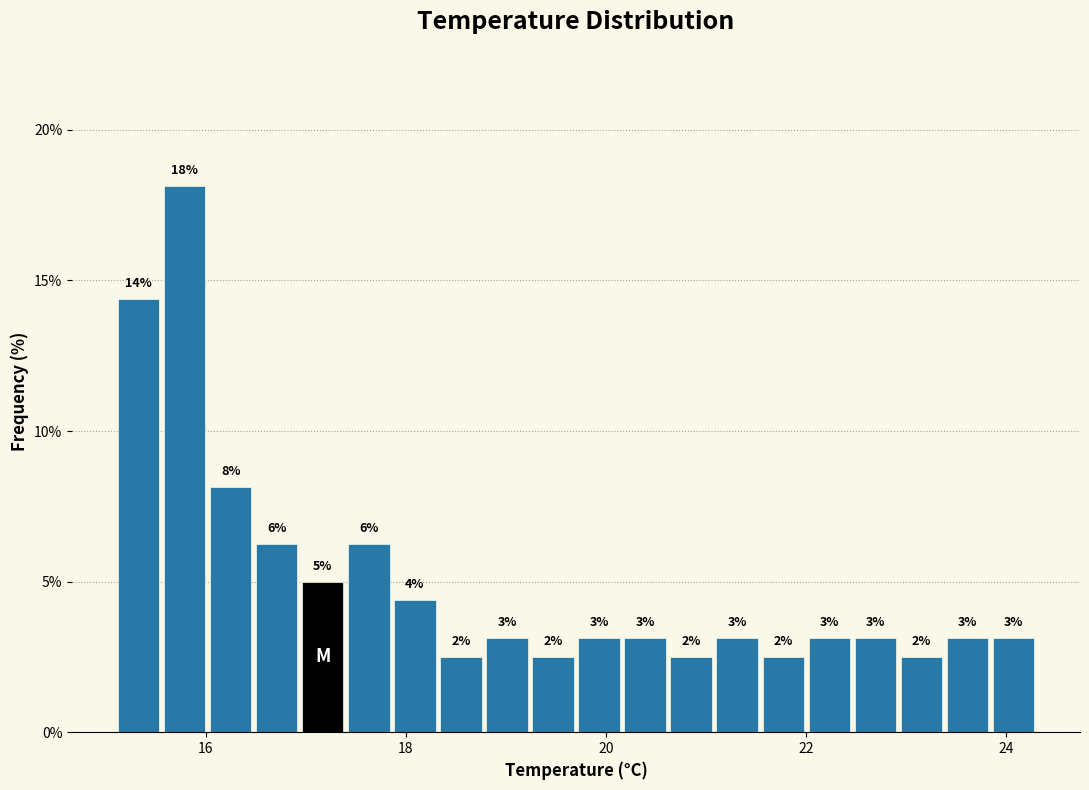

Read against the x-axis, roughly where is the centre of the tallest bar?

15.8